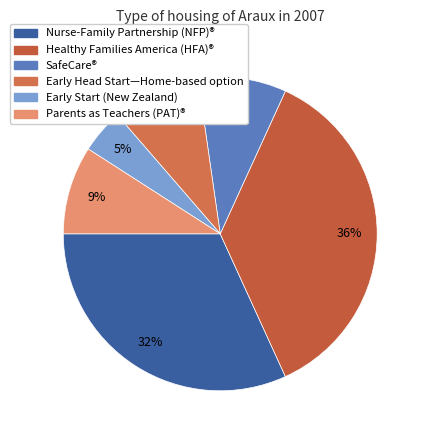

Which slice is the smallest?

Early Start (New Zealand)